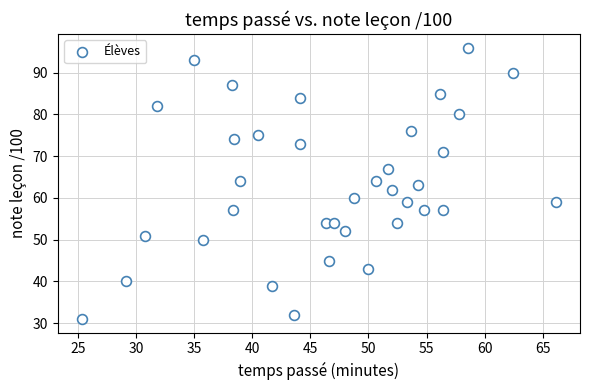

What is the range of Y values (max minus min)?

65